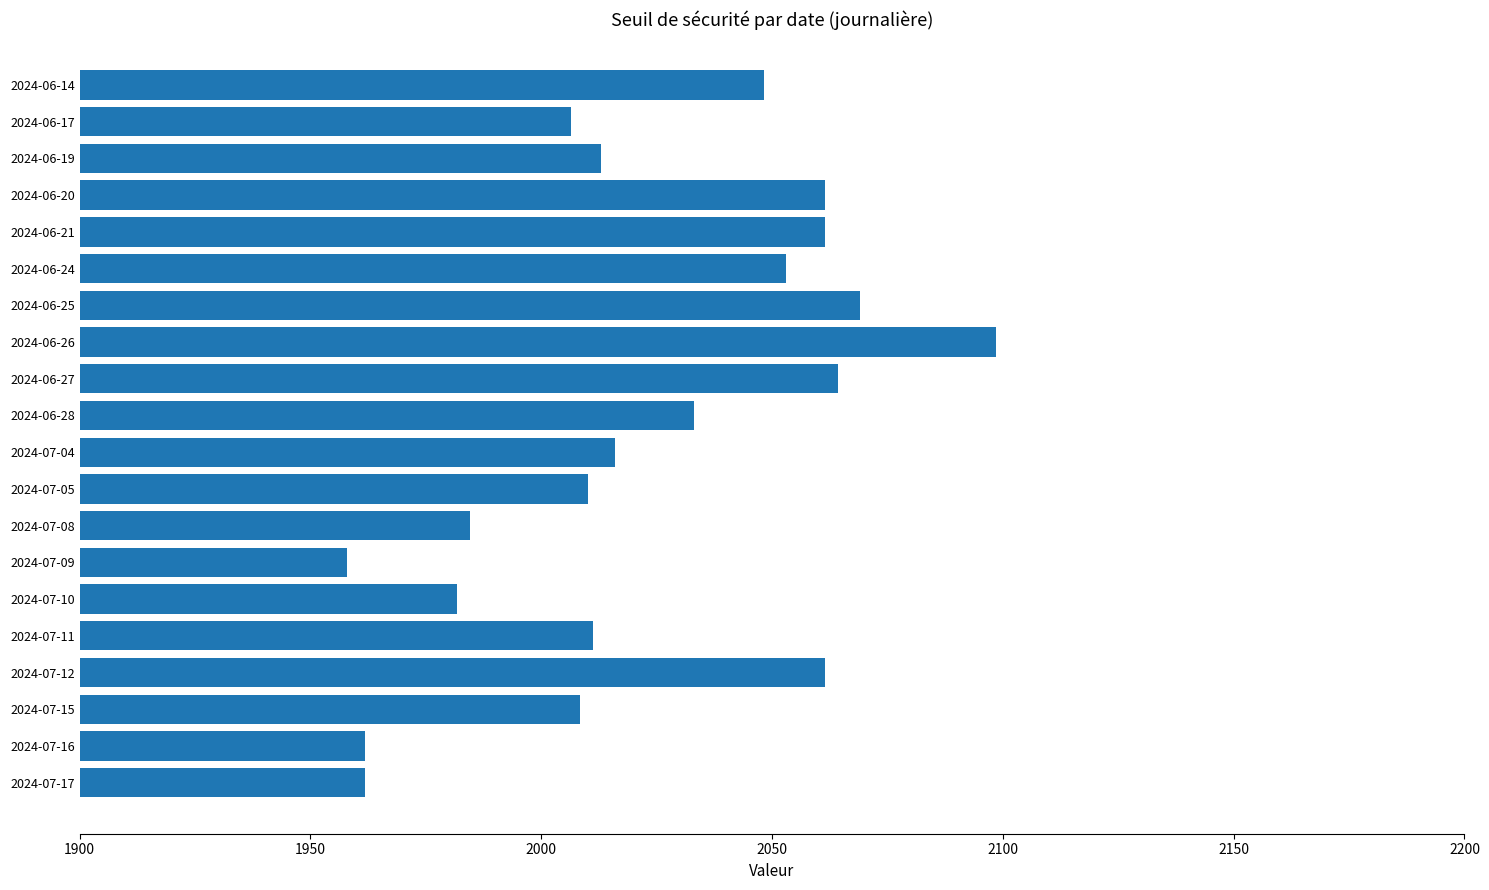

How many bars are there in total?

20